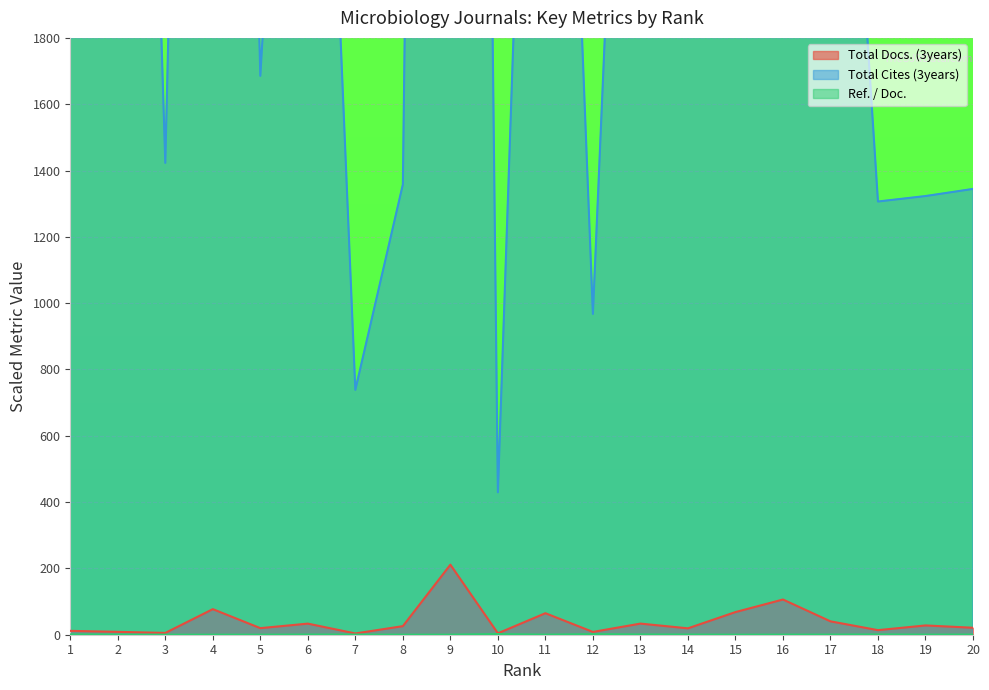

In Total Cites (3years), how many points are lower than both neighbors (excluding endpoints)?

7